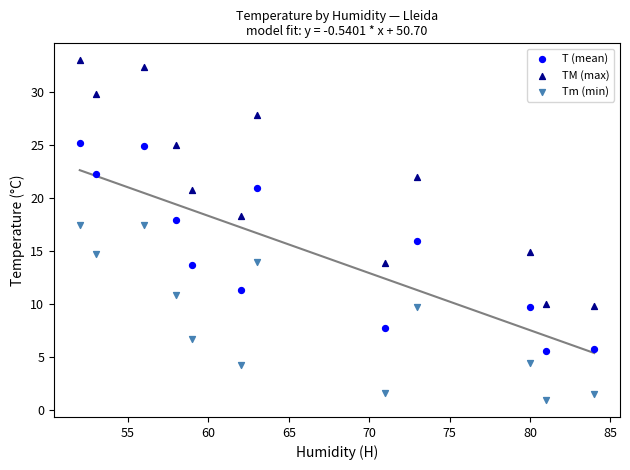

Which series reaches the maximum Y coordinate?

TM (max)